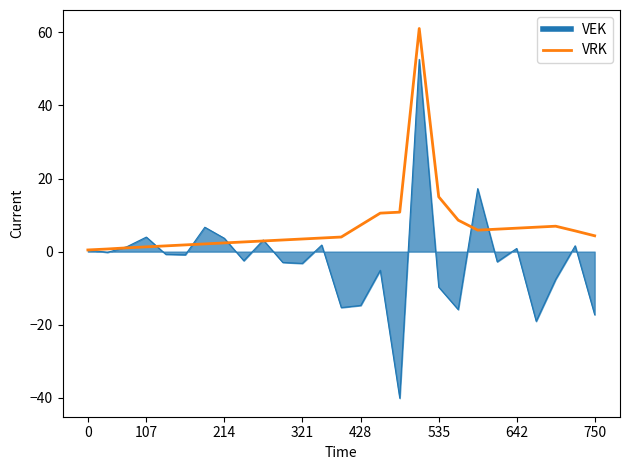

Which series has the widest spread of values?

VEK